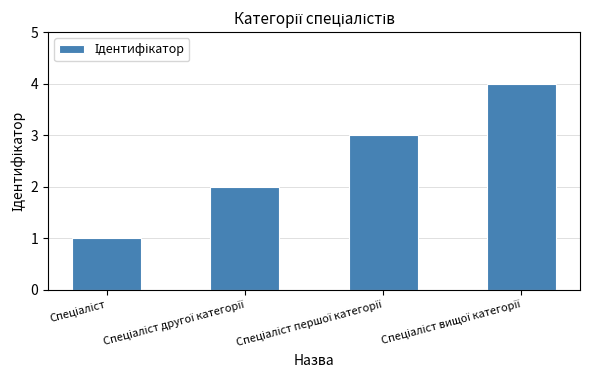

What is the difference between the maximum and minimum values?

3